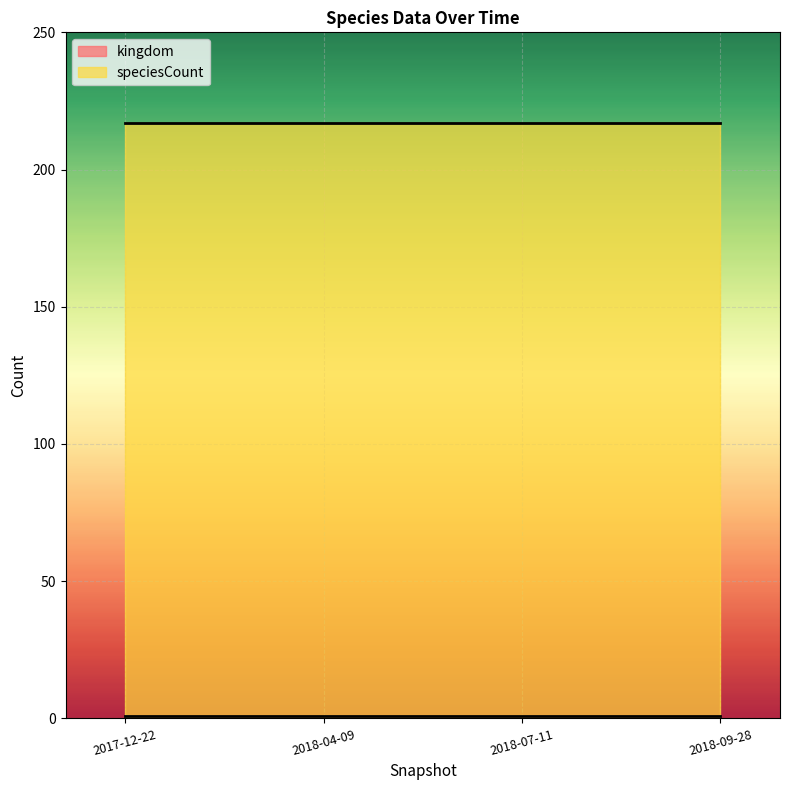

What is the total value across all series at 2018-09-28?

218